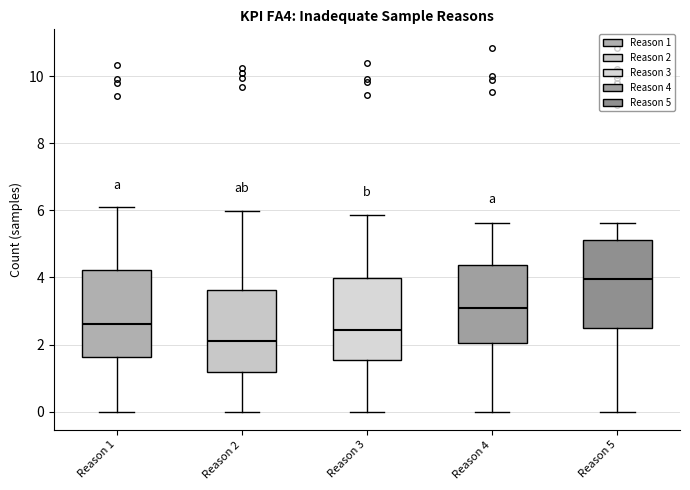

Reading left to right, transcribe this box plot: for each box, give where its median line is, the range the box spans, and where its two whiskers end, as read against the y-axis. The values are not printed on the chart, so give them approximately, as read against the axis.

Reason 1: median 2.6, box 1.6 to 4.2, whiskers 0.0 to 6.0
Reason 2: median 2.2, box 1.2 to 3.6, whiskers 0.0 to 6.0
Reason 3: median 2.4, box 1.6 to 4.0, whiskers 0.0 to 5.8
Reason 4: median 3.0, box 2.0 to 4.4, whiskers 0.0 to 5.6
Reason 5: median 4.0, box 2.4 to 5.2, whiskers 0.0 to 5.6